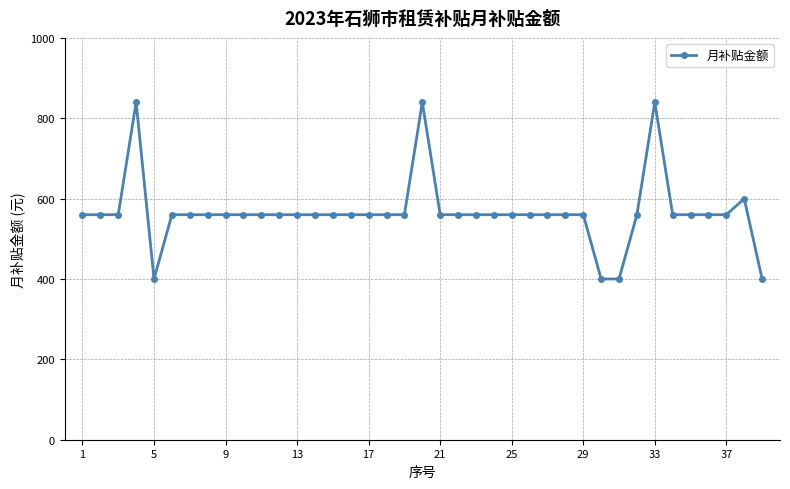

True or false: the data has more than 2 interior local peaks.

True